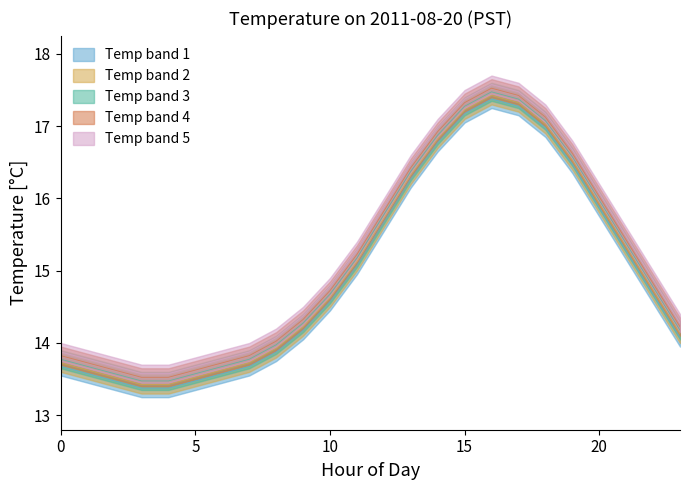

Where is the first local maximum for Hour avg temp?

16